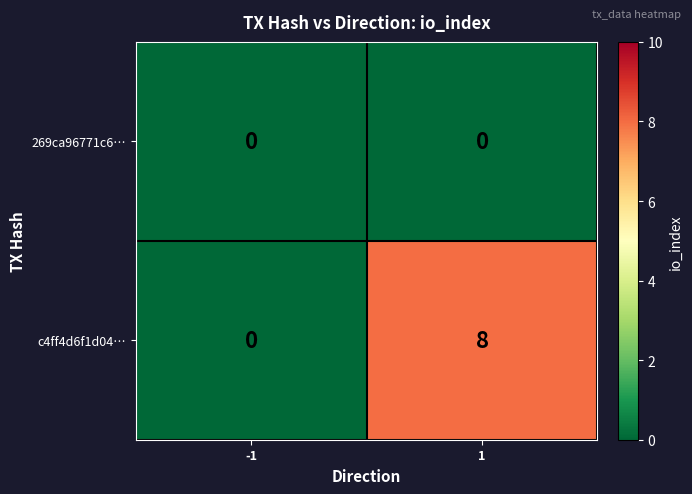

Which series has the widest spread of values?

c4ff4d6f1d04…